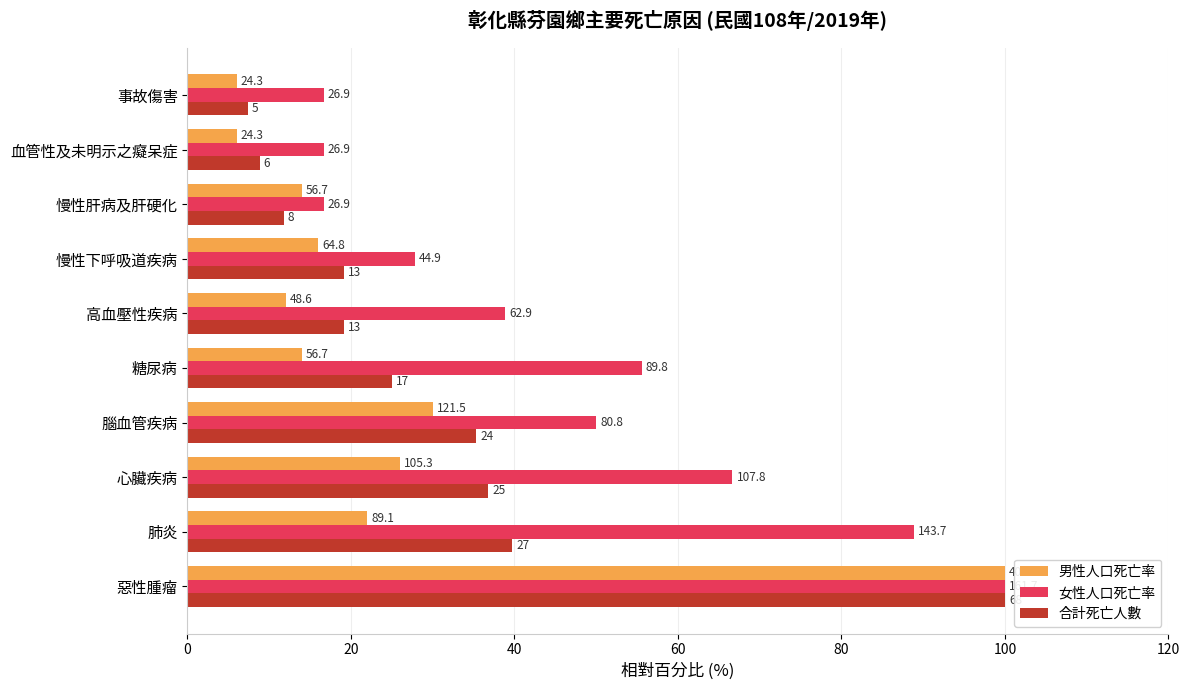

Reading left to right, what are all the values shown in this chart?

男性人口死亡率: 100.0	22.0	26.0	30.0	14.0	12.0	16.0	14.0	6.0	6.0
女性人口死亡率: 100.0	88.9	66.7	50.0	55.6	38.9	27.8	16.7	16.7	16.7
合計死亡人數: 100.0	39.7	36.8	35.3	25.0	19.1	19.1	11.8	8.8	7.4